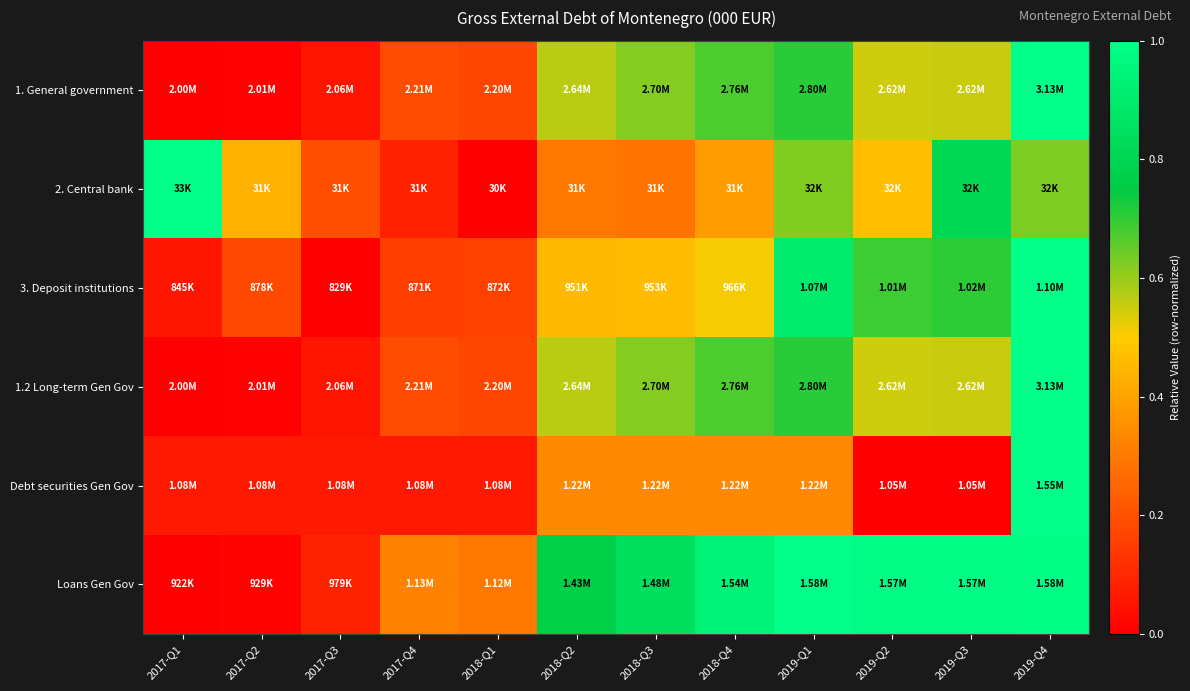

At how many categories does at least one series exceed 0?

12